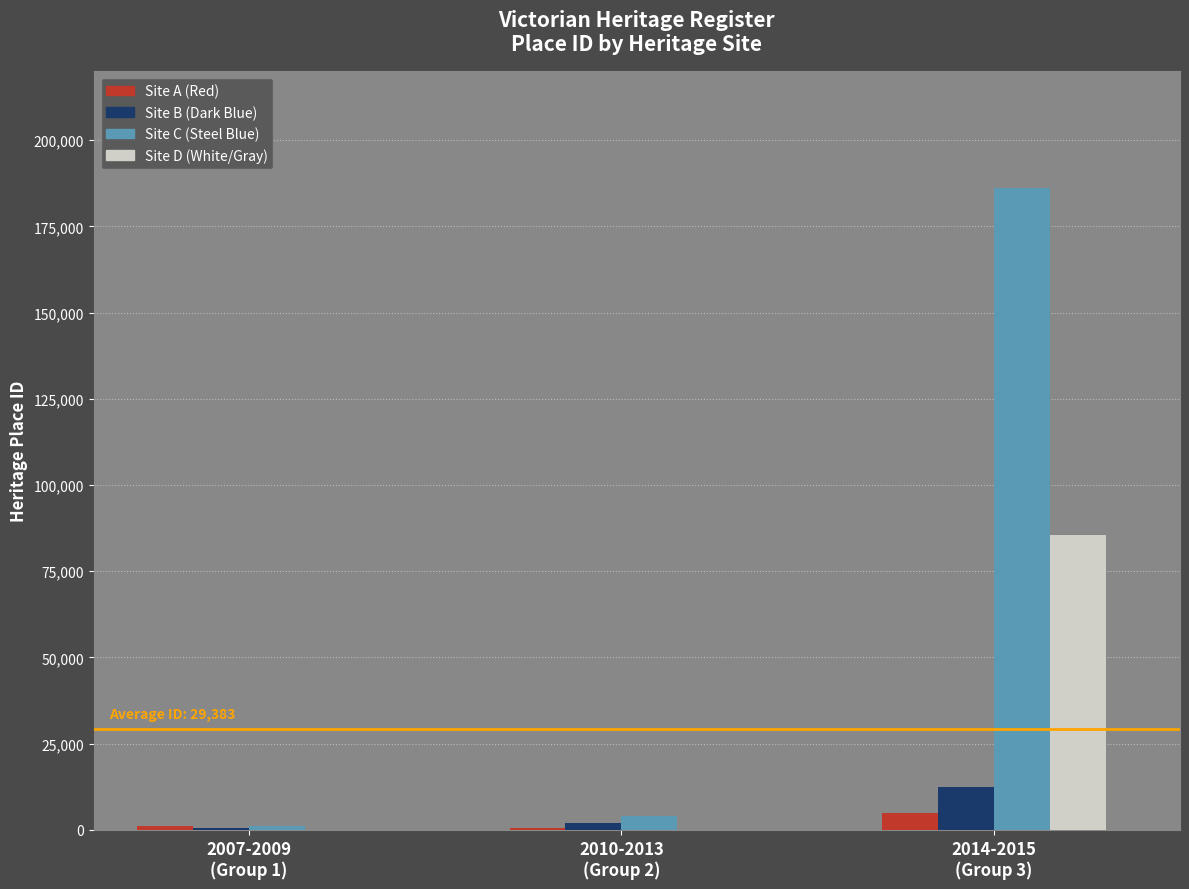

Is it true that the value at CAVE HILL QUARRY is 54401?

False